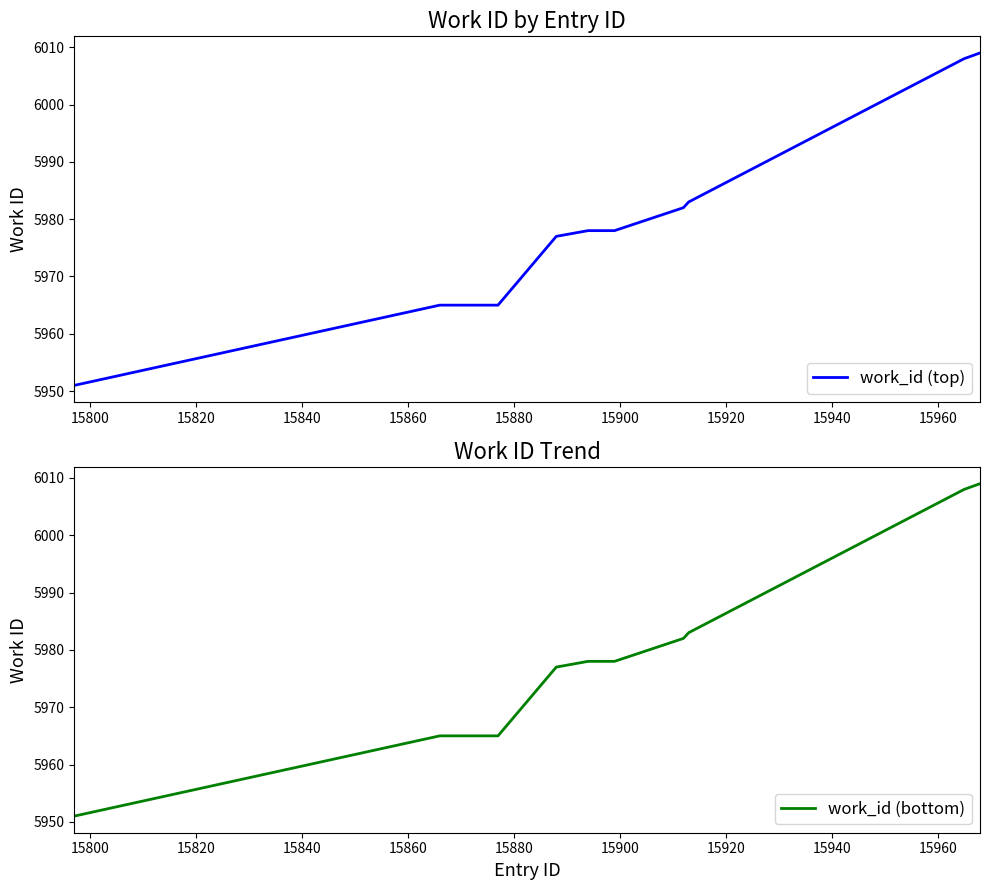

True or false: work_id (top) and work_id (bottom) cross at least once.

False